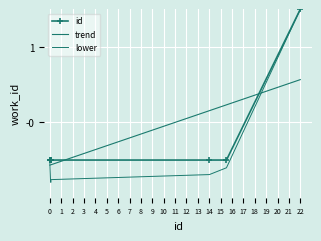

Reading right to left, transcribe all the data shown in this chart.

id: 1.5	-0.5	-0.5	-0.5	-0.5	-0.5	-0.5	-0.5	-0.5	-0.5
trend: 0.6	0.2	0.2	-0.6	-0.6	-0.6	-0.6	-0.6	-0.6	-0.6
lower: 1.5	-0.6	-0.7	-0.8	-0.8	-0.8	-0.8	-0.7	-0.6	-0.5